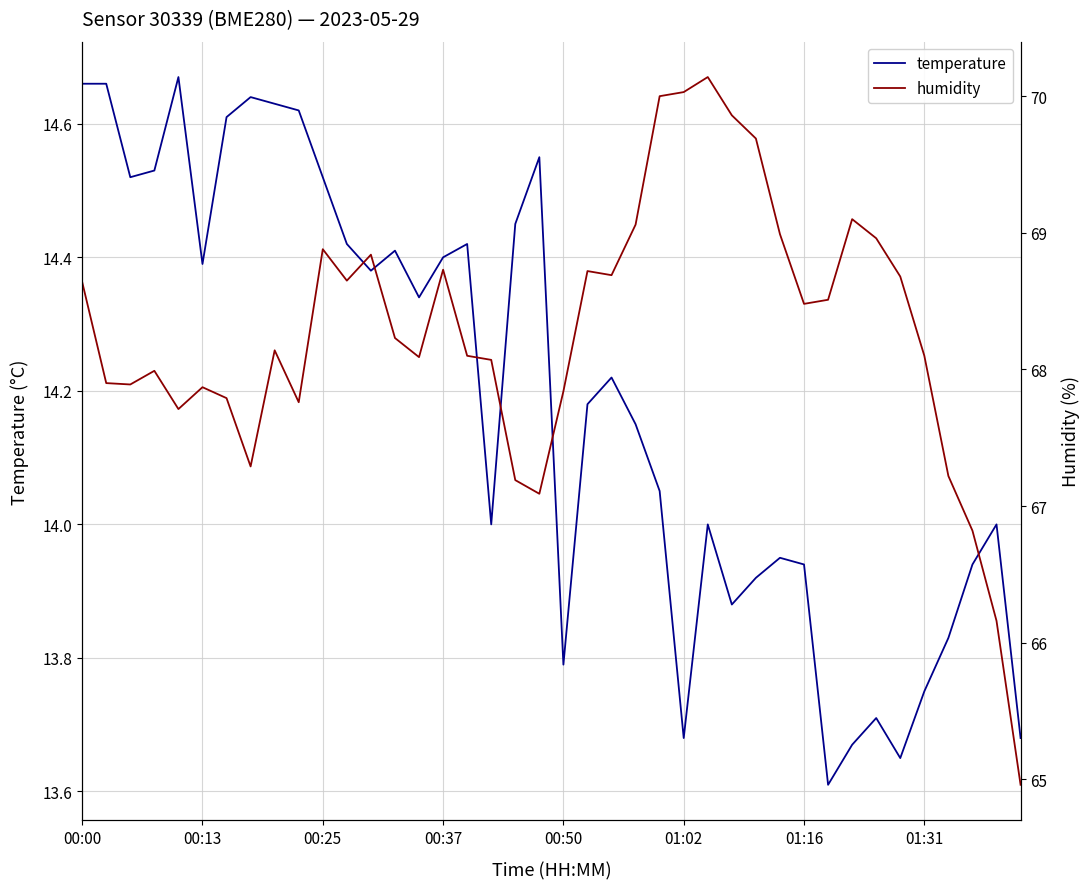

In temperature, how many points are higher than both neighbors (excluding endpoints)?

10